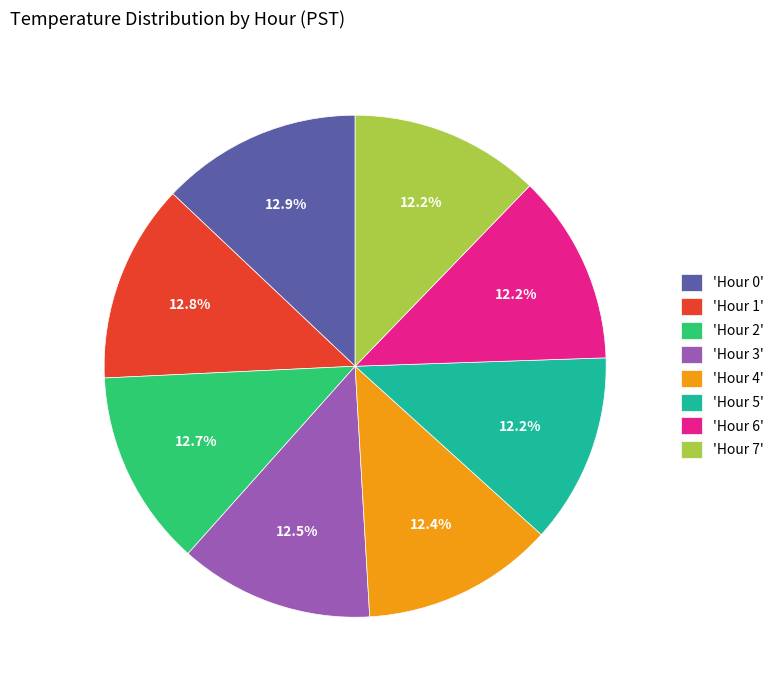

Is 'Hour 5' the majority of the pie?

No